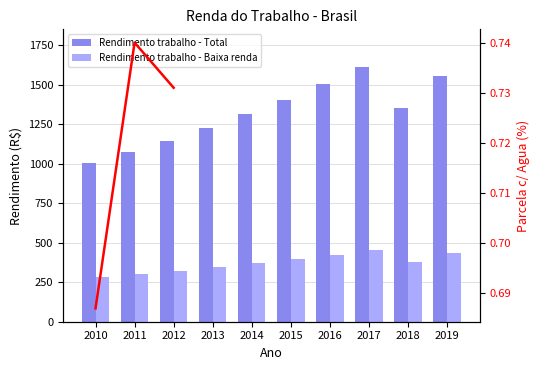

What is the value of the Rendimento trabalho - Baixa renda bar at the 1st from the left?

281.1